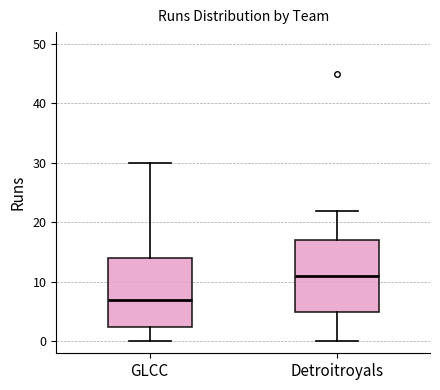

Reading left to right, transcribe this box plot: for each box, give where its median line is, the range the box spans, and where its two whiskers end, as read against the y-axis. The values are not printed on the chart, so give them approximately, as read against the axis.

GLCC: median 7, box 3 to 14, whiskers 0 to 30
Detroitroyals: median 11, box 5 to 17, whiskers 0 to 22